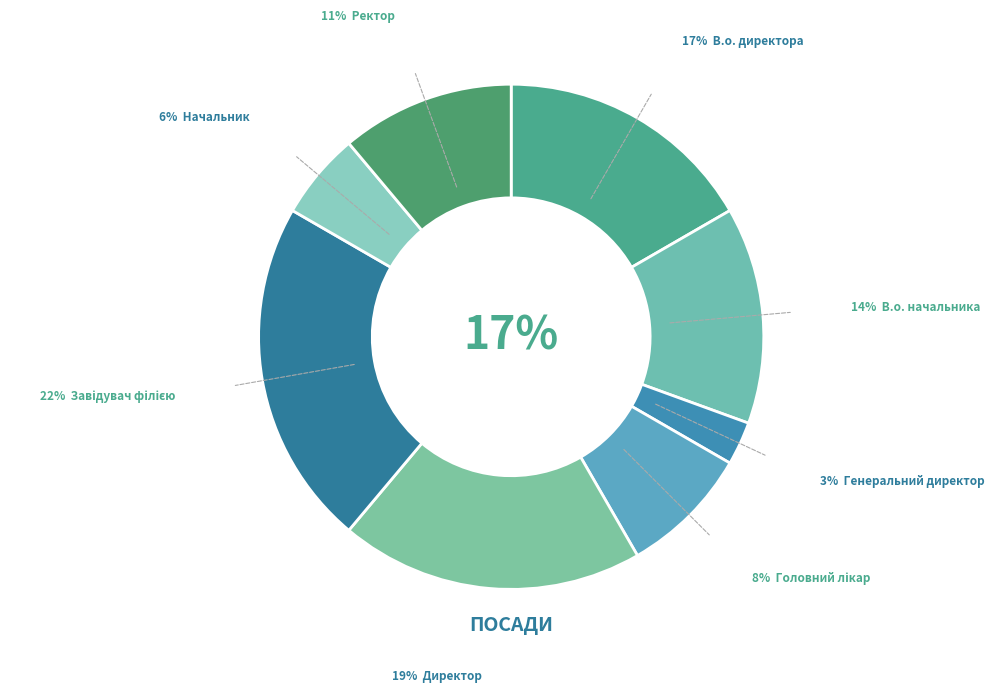

To the nearest percent, what is the difference between the largest and smallest slice percentages?

19%